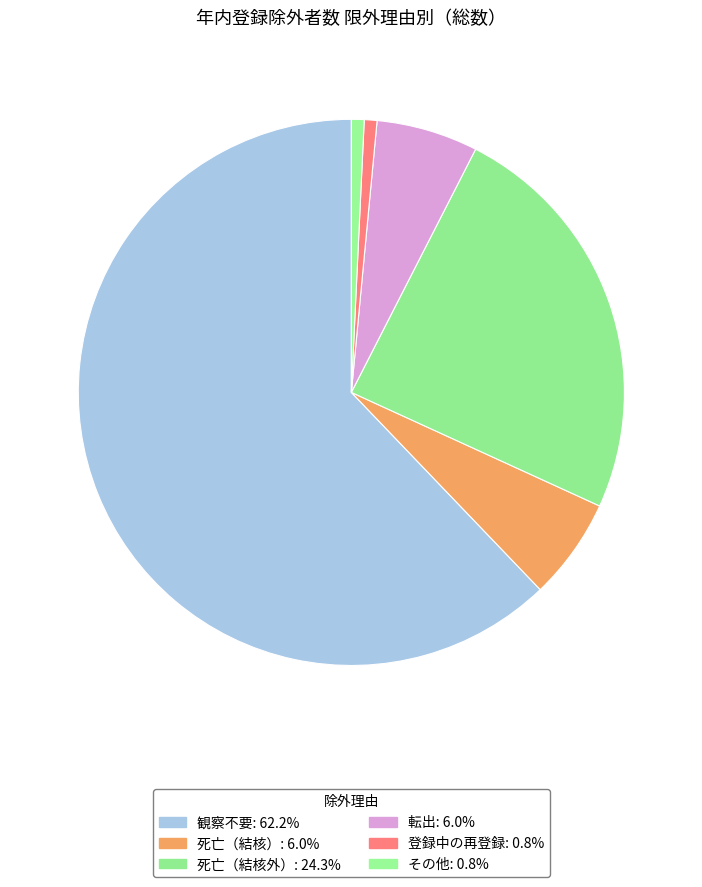

How many segments does this pie chart have?

6